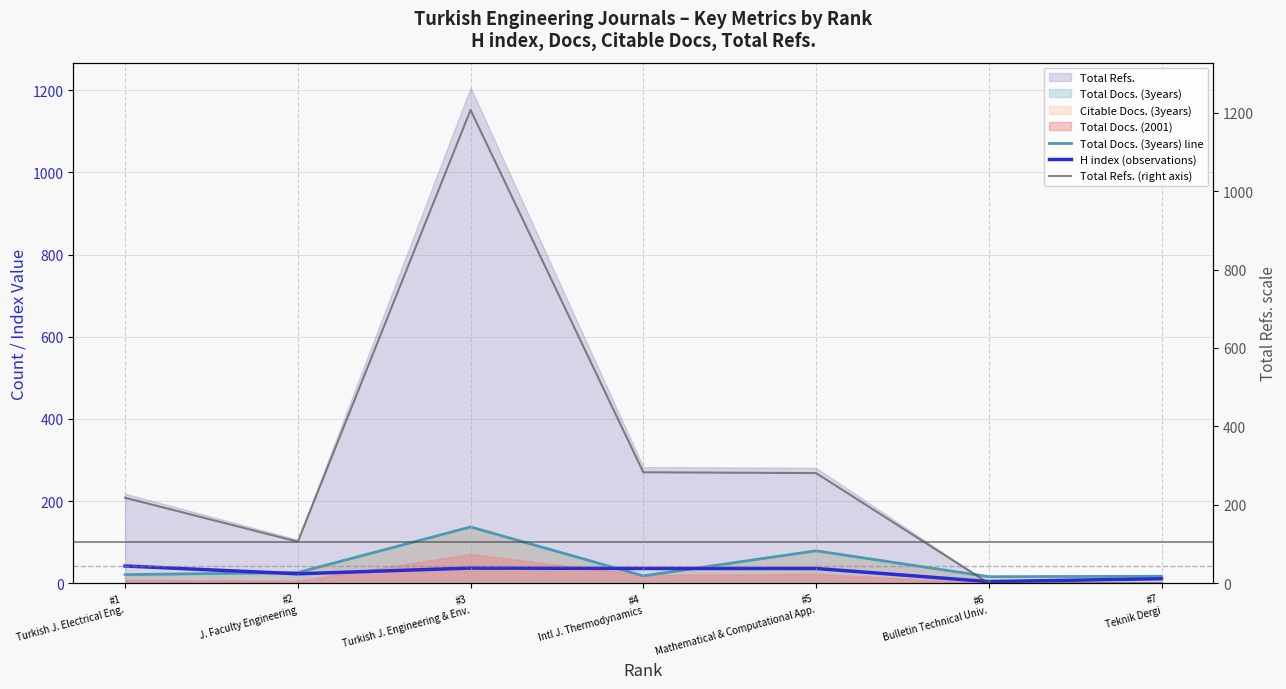

At which category does H index (observations) reach its first local valley?

#2
J. Faculty Engineering